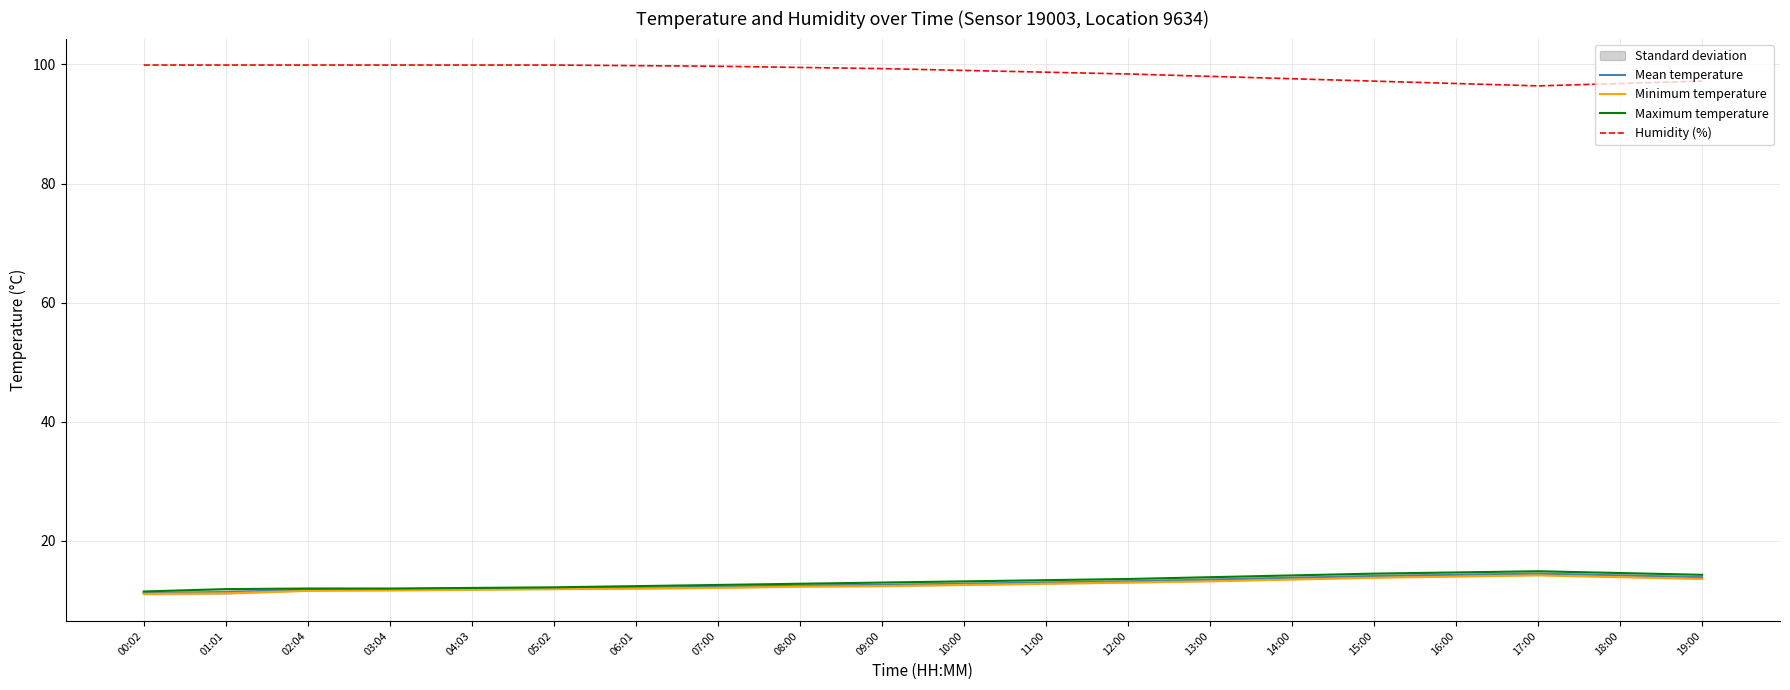

What is the difference between the highest and lowest values at 08:00?

87.2